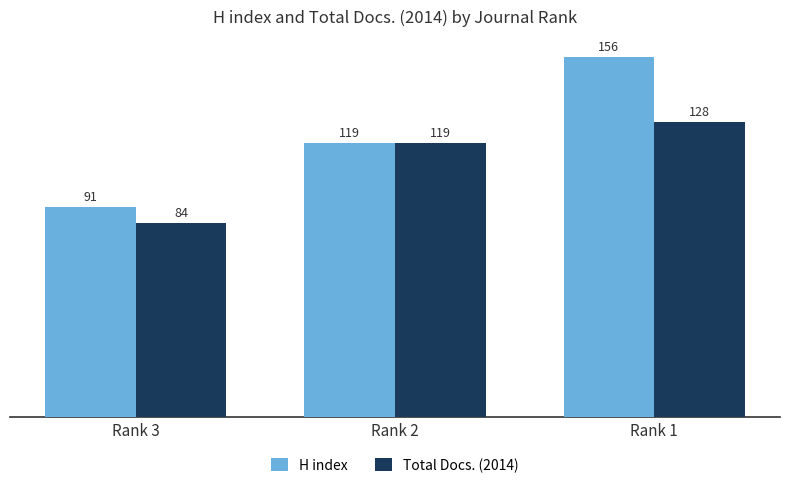

Is the value of Total Docs. (2014) at Rank 1 greater than the value of H index at Rank 1?

No